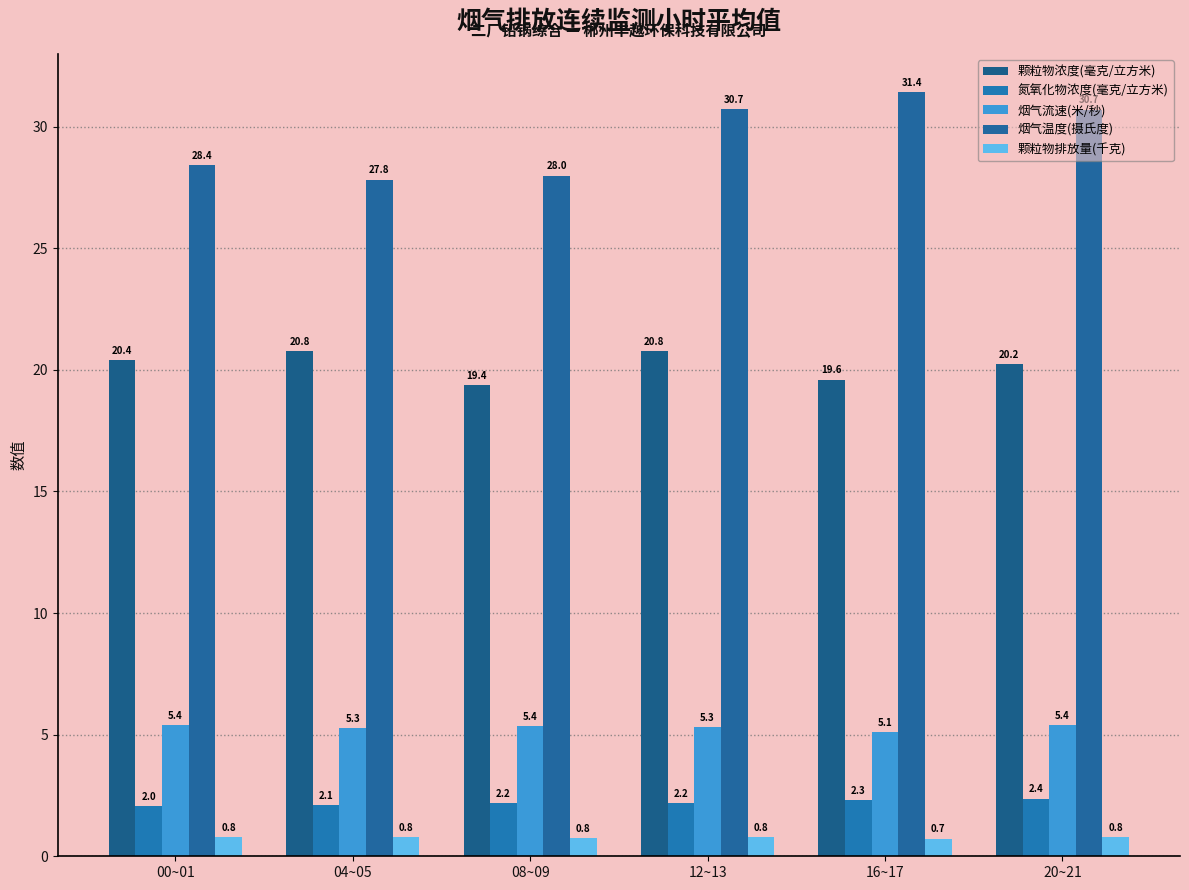

The 颗粒物浓度(毫克/立方米) series shows 20.4 at 00~01. True or false?

True